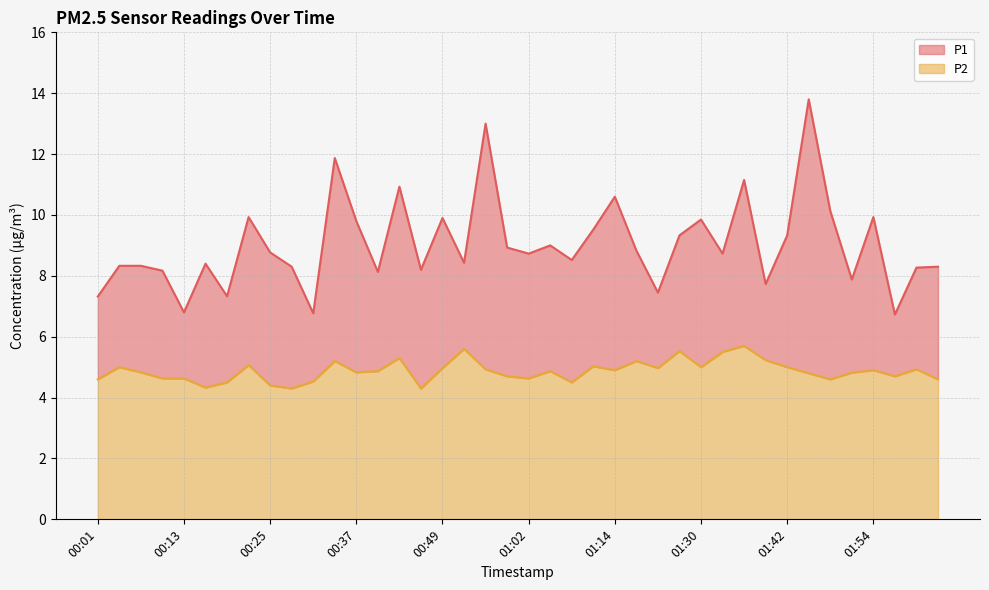

Does the chart display data point markers on the line(s)?

No